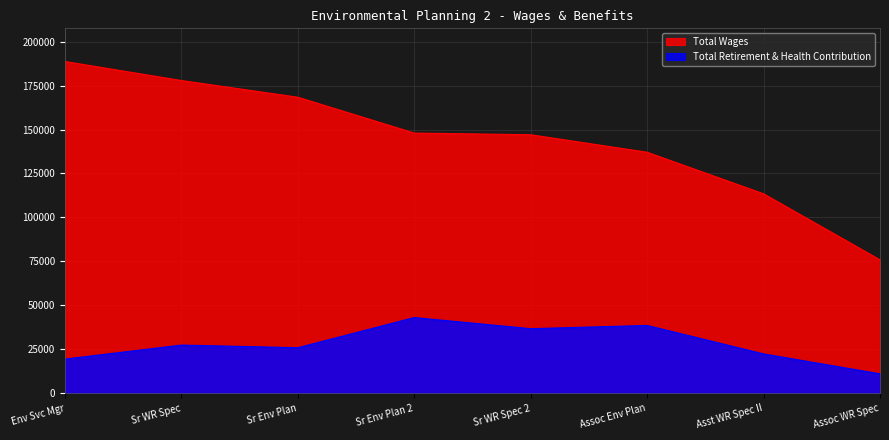

Does the chart display data point markers on the line(s)?

No